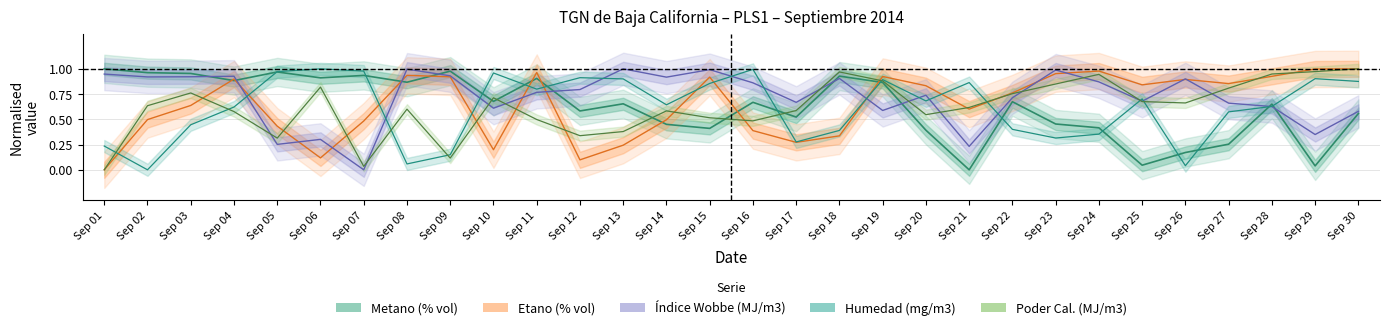

Which series has the largest total across all categories?

Índice Wobbe (MJ/m3)